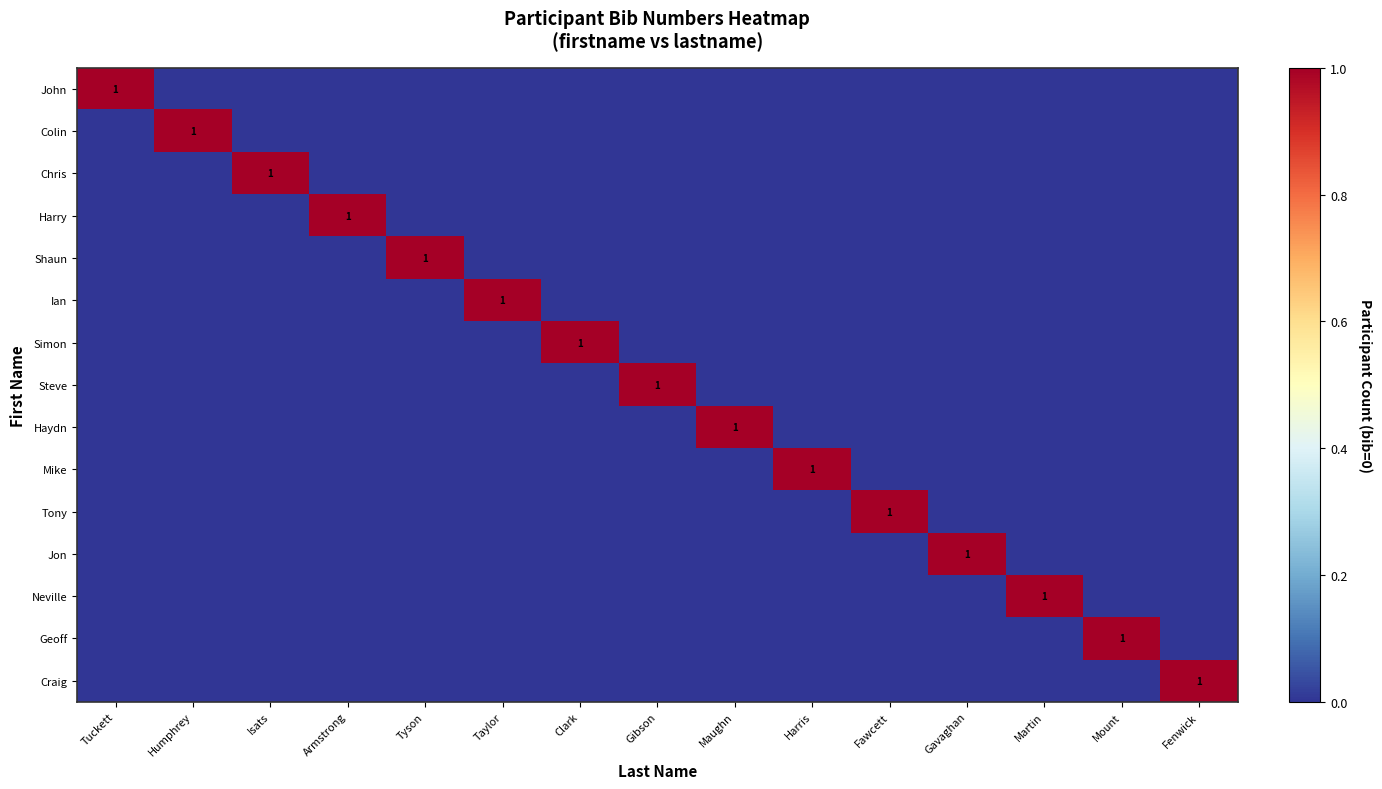

The value of Haydn at Maughn is 2. True or false?

False